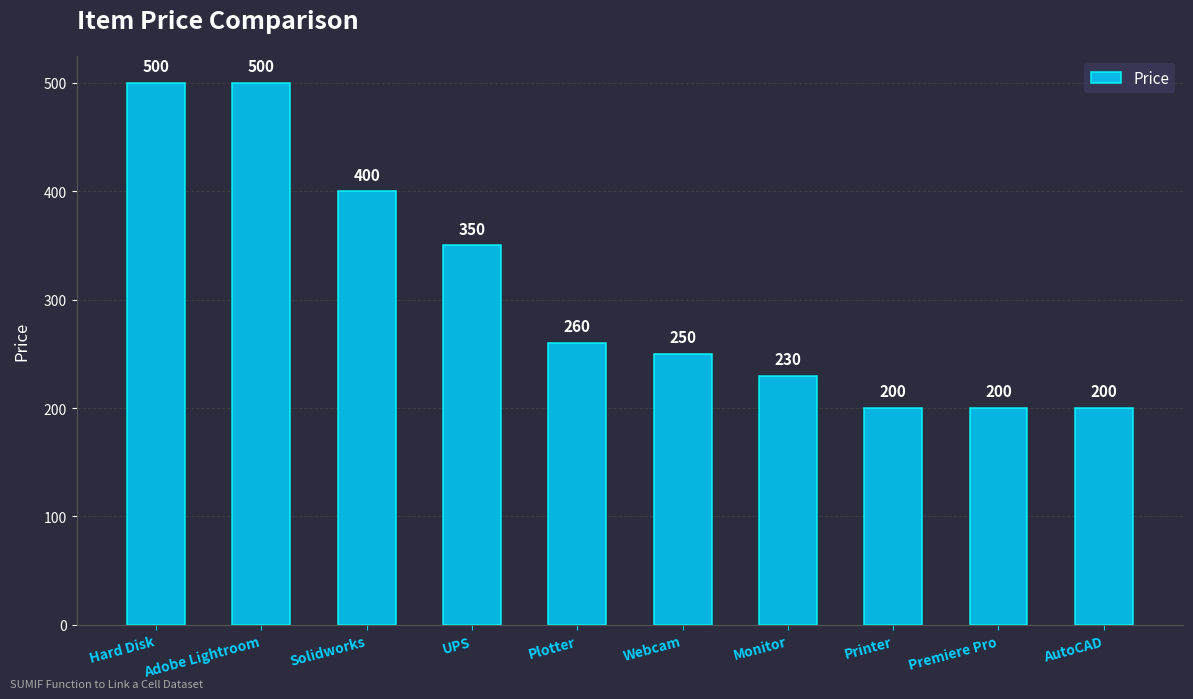

What is the smallest value displayed?

200